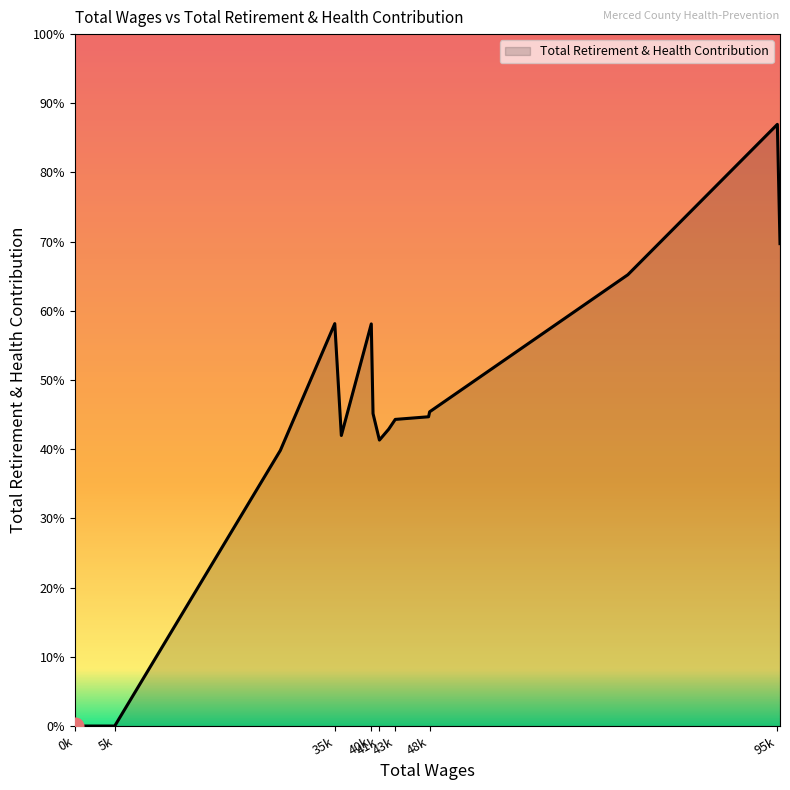

Rank the categories by value from highest to lowest.

95243.0, 95601.0, 74982.0, 35276.0, 40222.0, 48127.0, 40460.0, 47986.0, 43471.0, 42579.0, 36164.0, 41324.0, 27903.0, 5458.0, 4066.0, 48.0